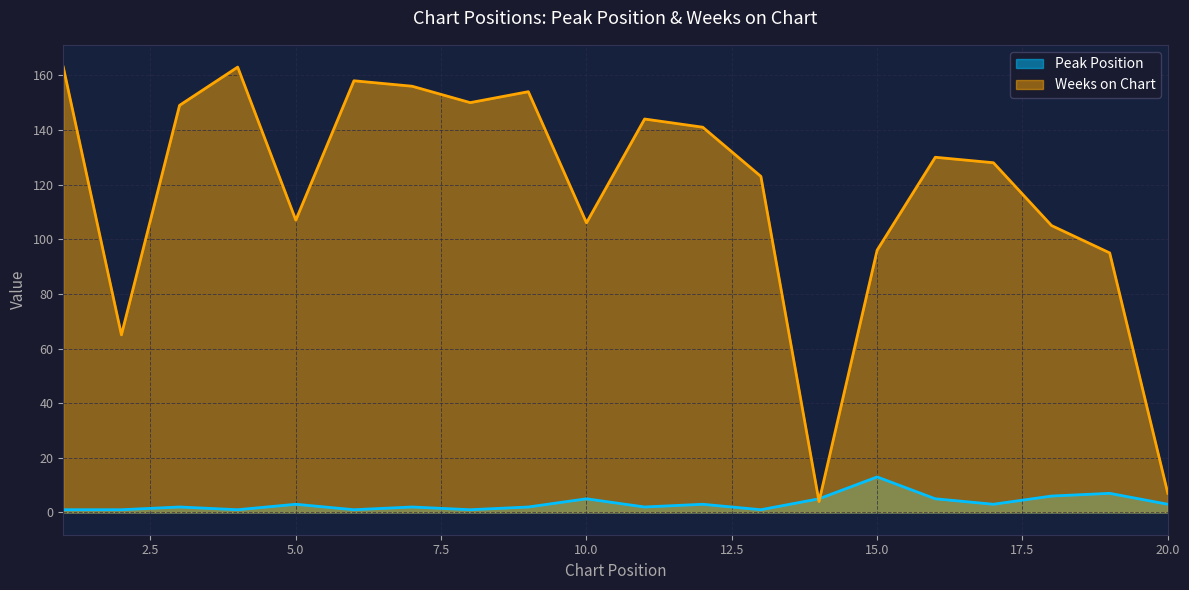

Reading left to right, extract all data points from this chart.

Peak Position: 1	1	2	1	3	1	2	1	2	5	2	3	1	5	13	5	3	6	7	3
Weeks on Chart: 163	65	149	163	107	158	156	150	154	106	144	141	123	4	96	130	128	105	95	7